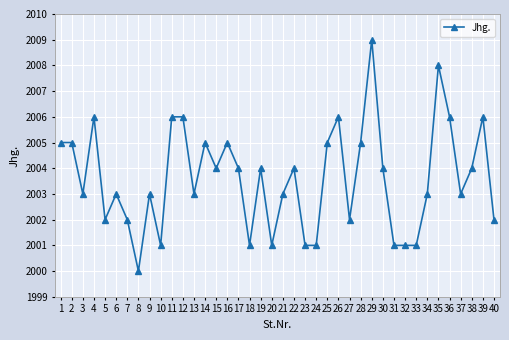

What is the average value?

2004